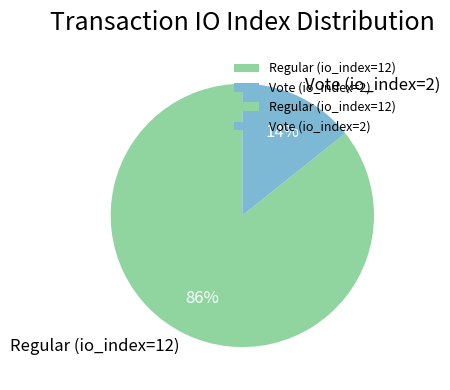

To the nearest percent, what is the average slice percentage?

50%